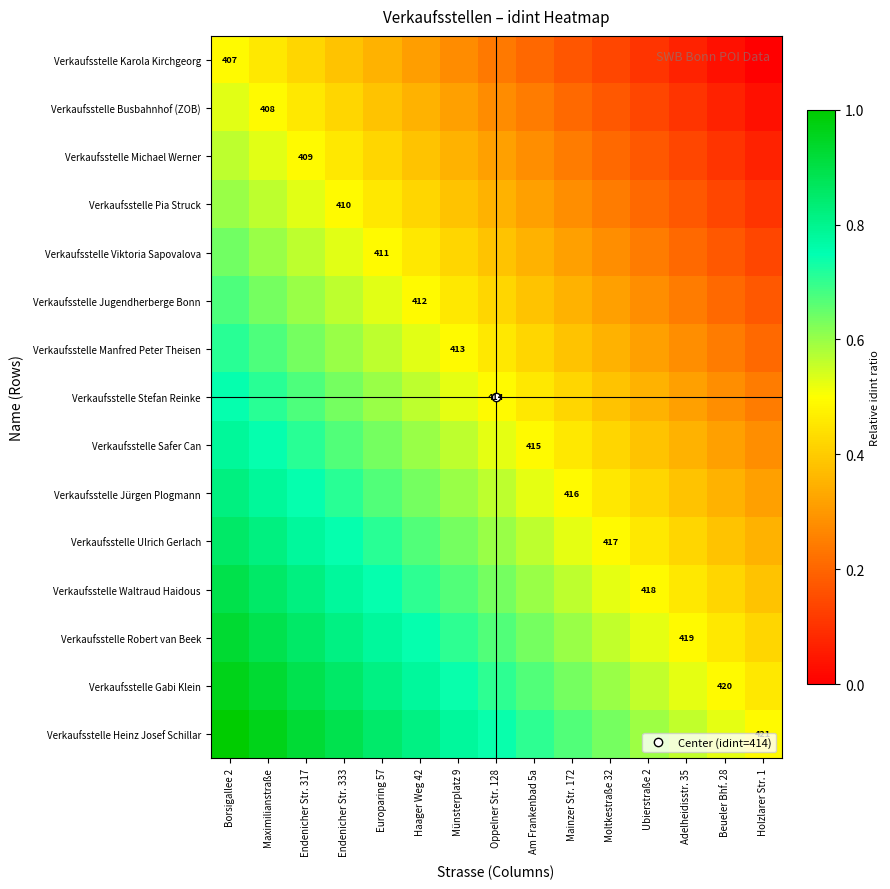

Which category has the lowest value across all series?

Holzlarer Str. 1